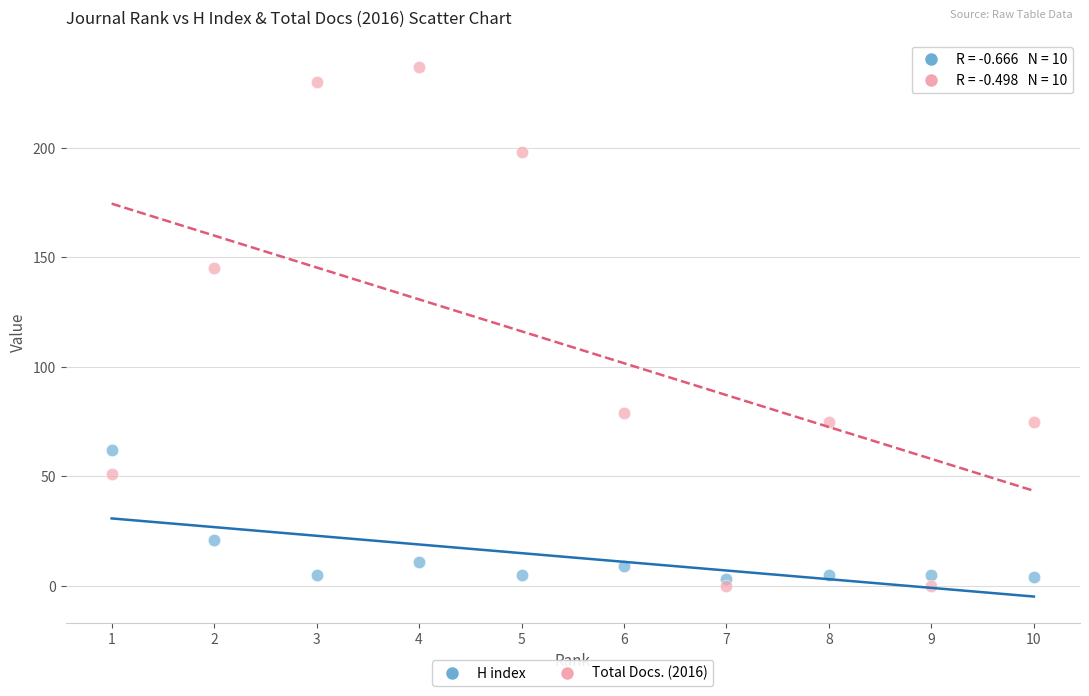

Which series contains the lowest Y value?

Total Docs. (2016)